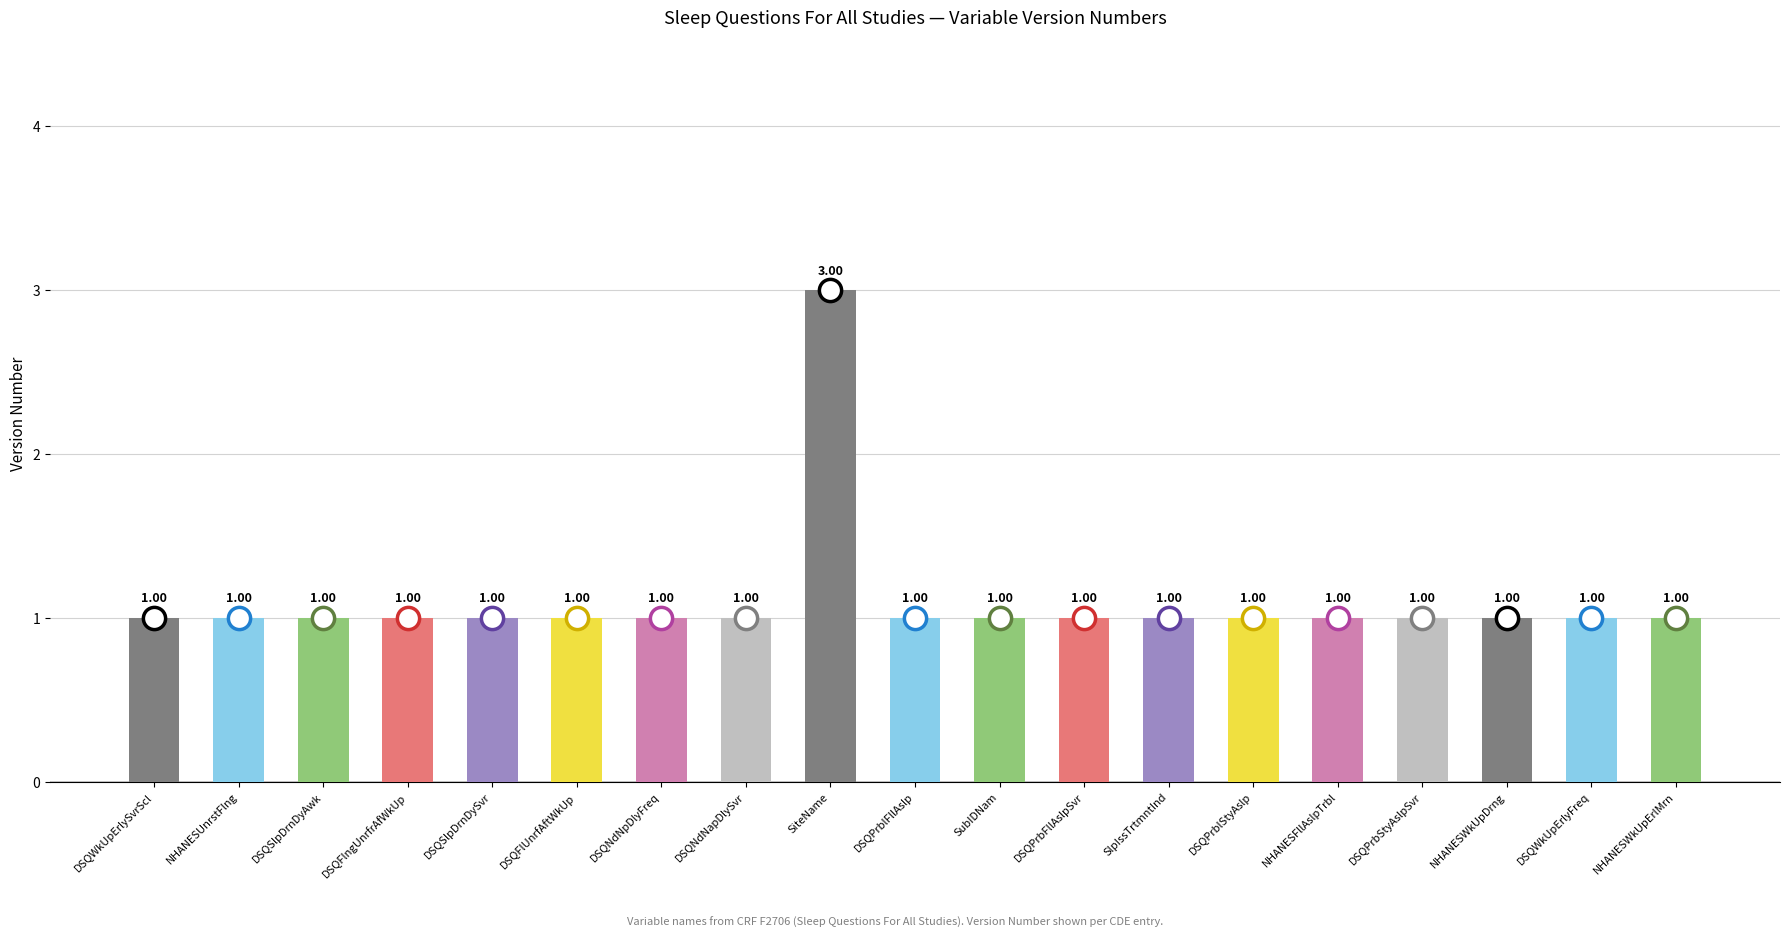

What is the ratio of the value at SubIDNam to the value at DSQFlUnrfAftWkUp?

1.0